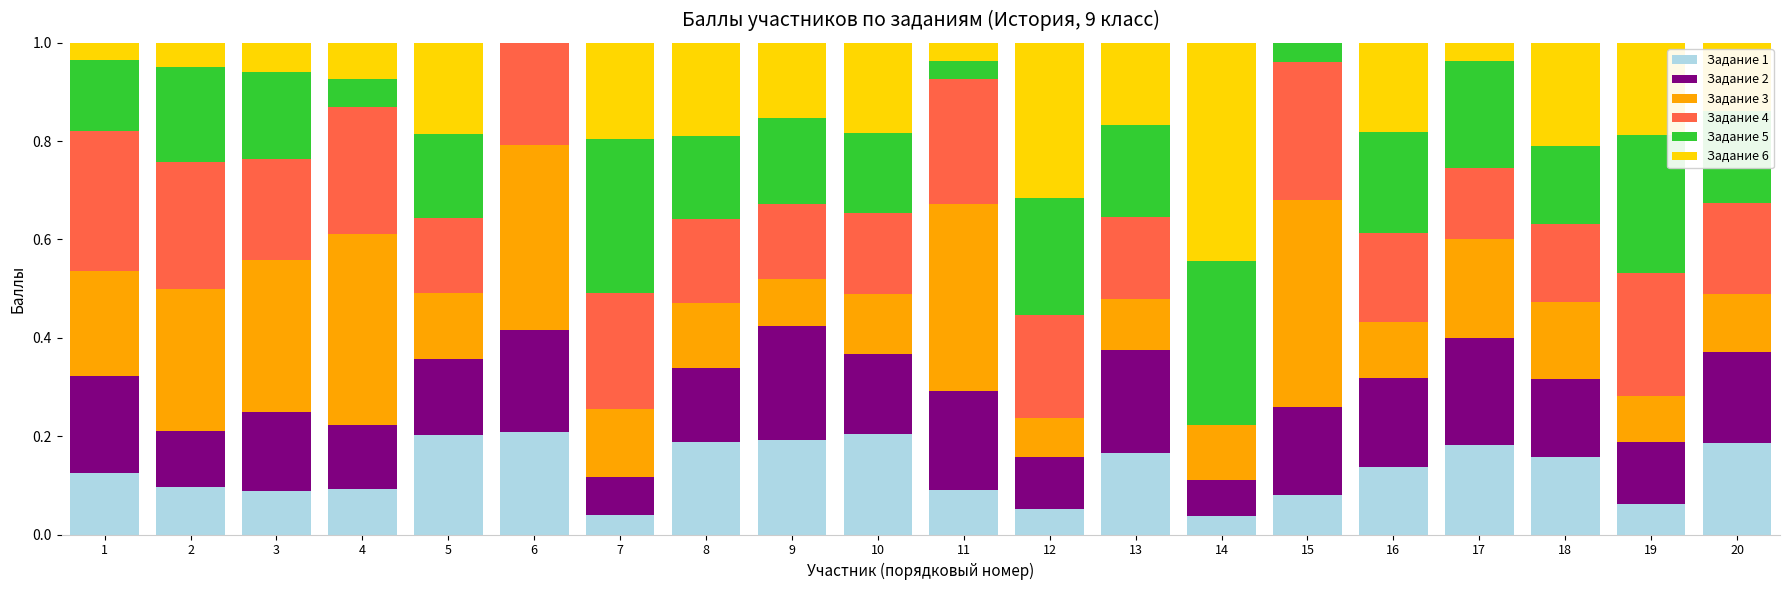

What is the total value across all series at 20?

1.0